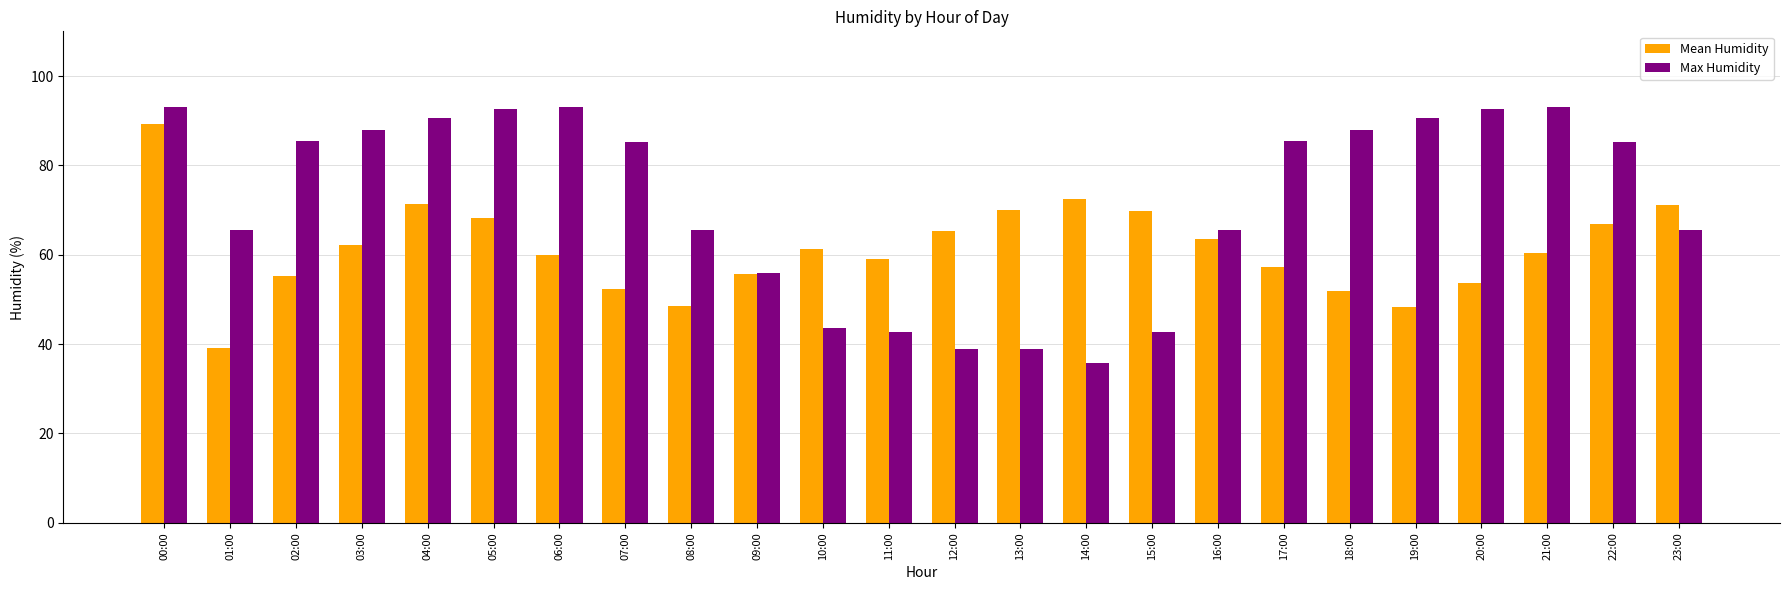

What is the approximate value of Mean Humidity at 14:00?

72.5